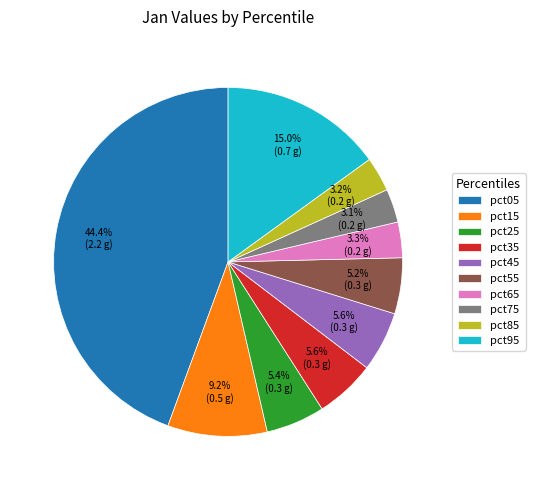

Does any single category account for the majority?

No